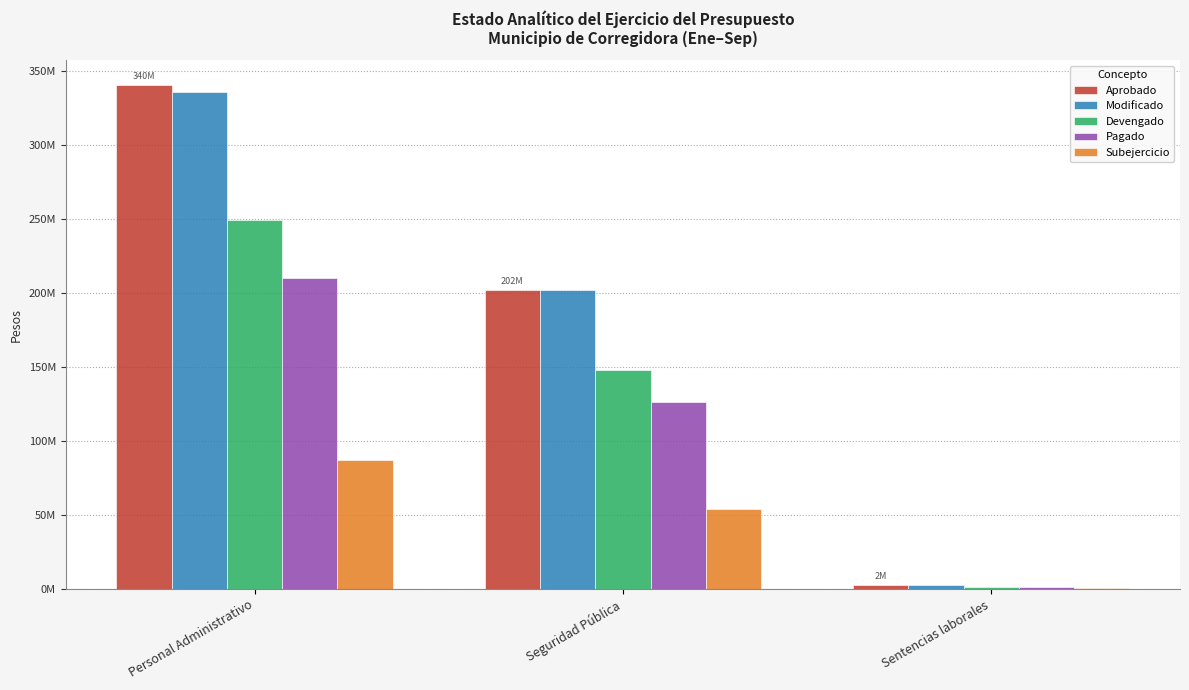

Reading left to right, extract all data points from this chart.

Aprobado: Personal Administrativo=340465899.0	Seguridad Pública=201986305.0	Sentencias laborales=2400000.0
Modificado: Personal Administrativo=336230710.7	Seguridad Pública=201933100.4	Sentencias laborales=2400000.0
Devengado: Personal Administrativo=249053111.4	Seguridad Pública=147937249.4	Sentencias laborales=1589742.2
Pagado: Personal Administrativo=210393741.8	Seguridad Pública=126612218.0	Sentencias laborales=1589742.2
Subejercicio: Personal Administrativo=87177599.3	Seguridad Pública=53995851.0	Sentencias laborales=810257.8